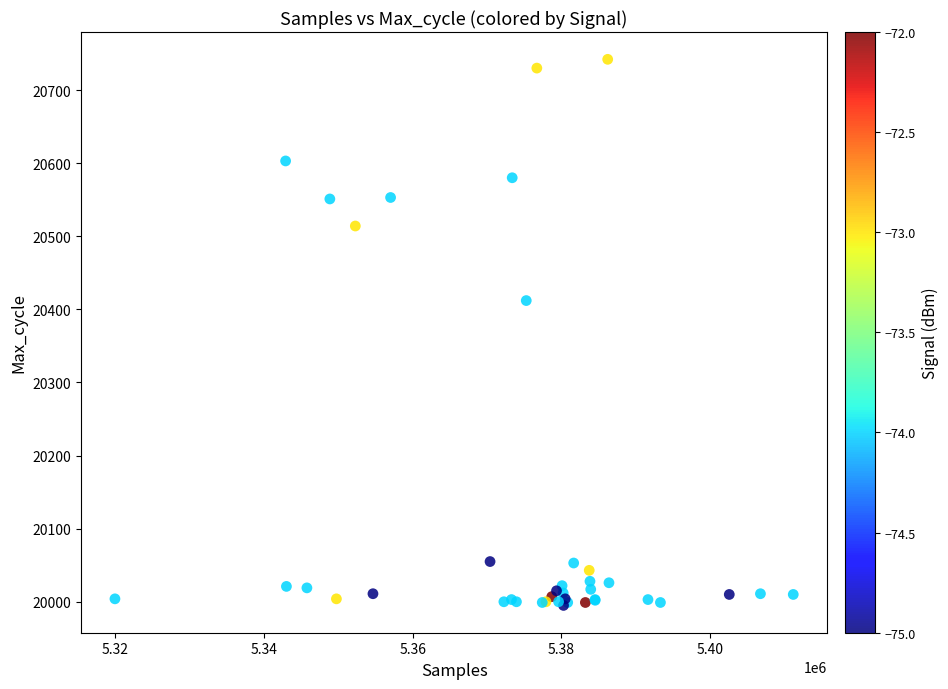

What Y value in the scatter plot is closest to 20368?

20412